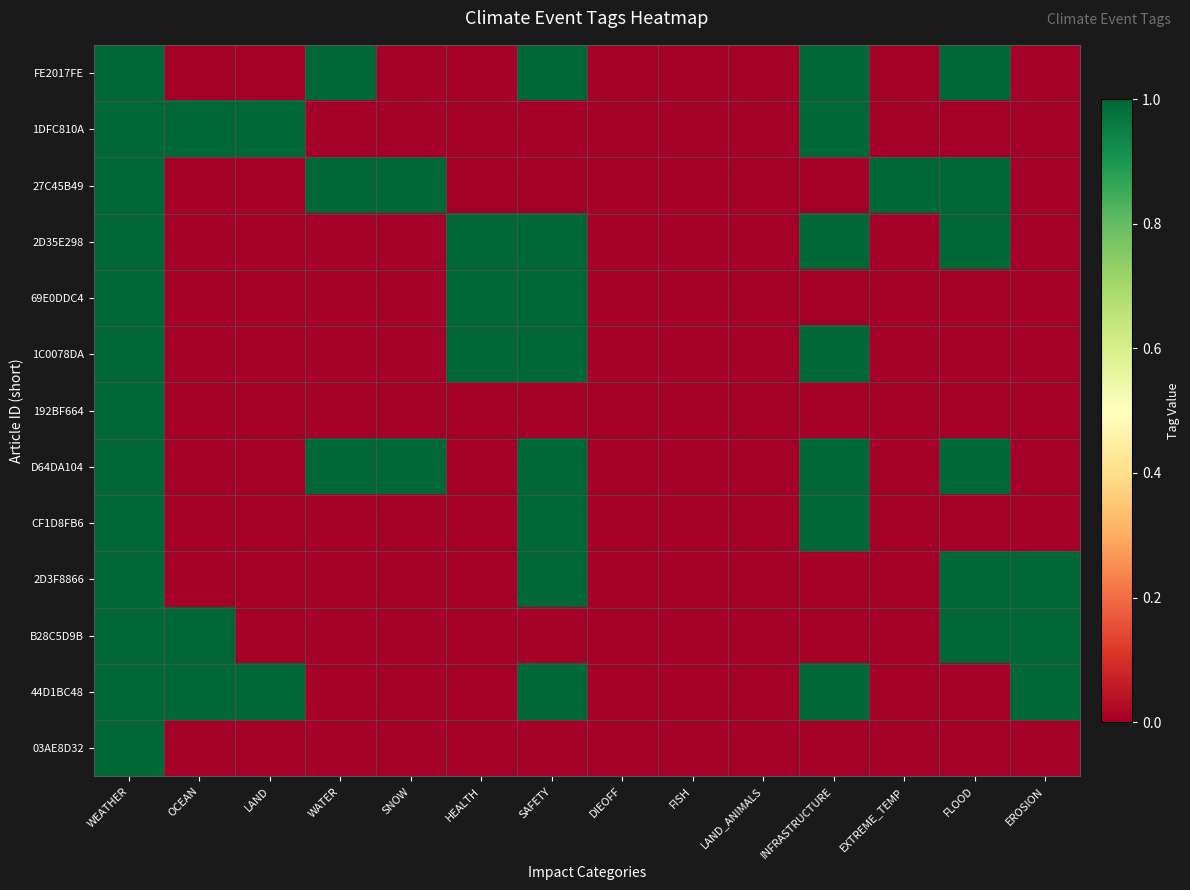

Rank the series by their maximum value, from lowest to highest.

FE2017FE, 1DFC810A, 27C45B49, 2D35E298, 69E0DDC4, 1C0078DA, 192BF664, D64DA104, CF1D8FB6, 2D3F8866, B28C5D9B, 44D1BC48, 03AE8D32